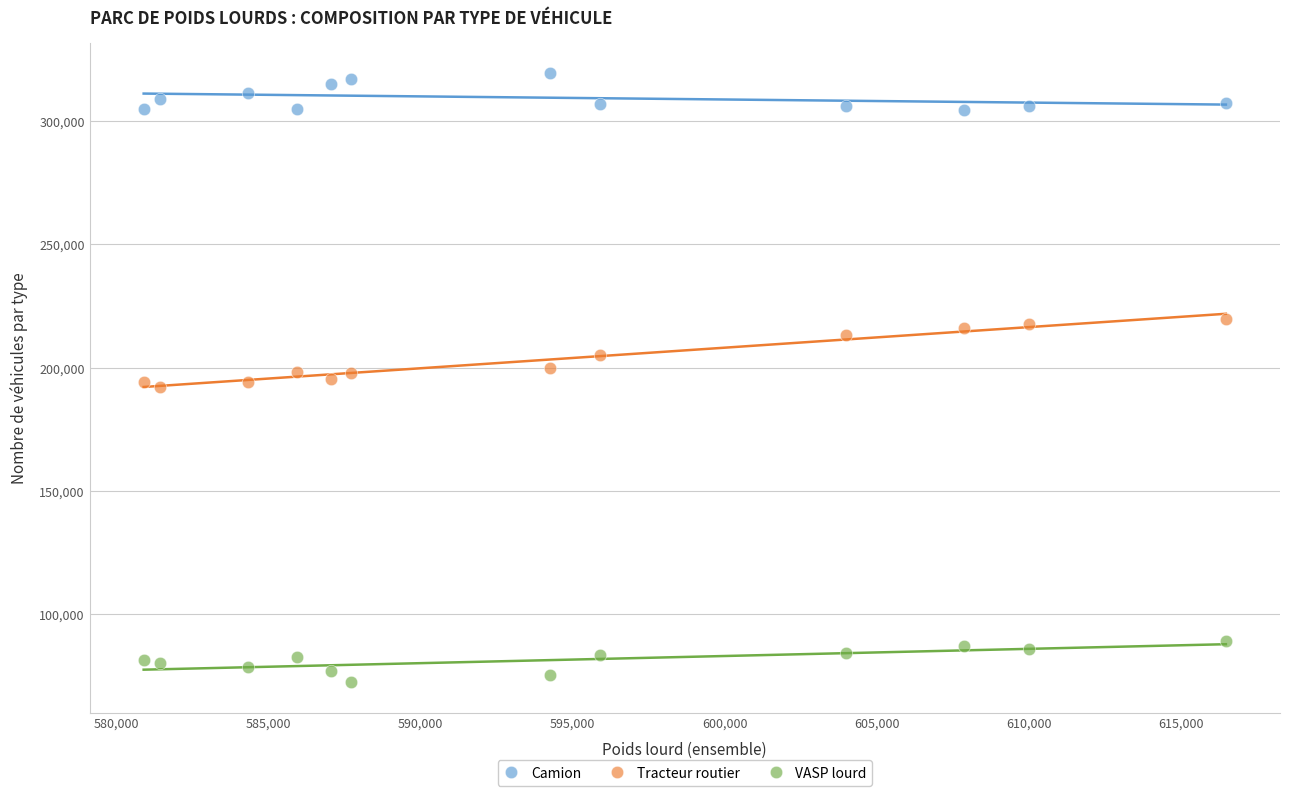

Across all data points, what is the range of Y values (max minus min)?

246953.0